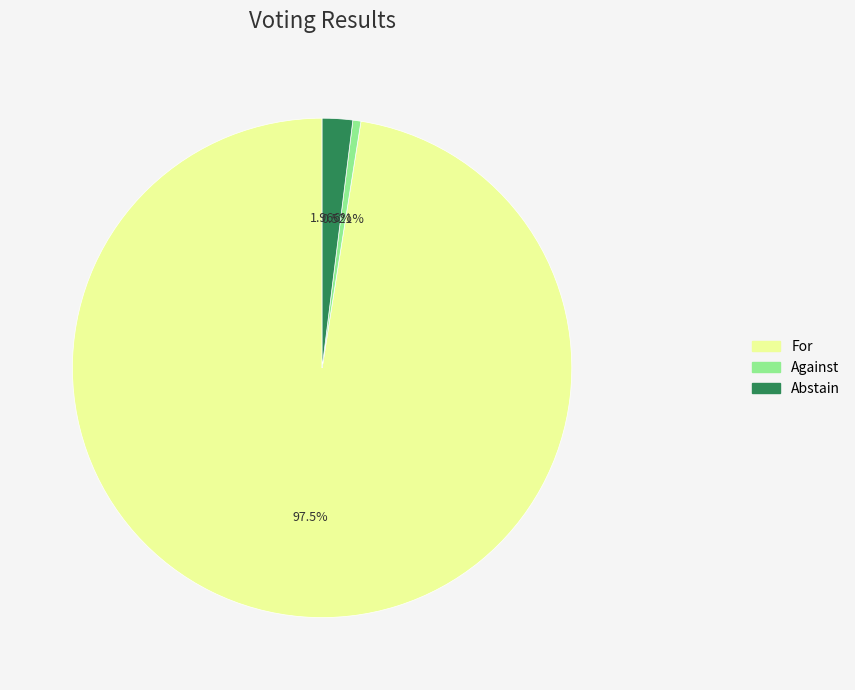

Which category has the biggest portion of the pie?

For